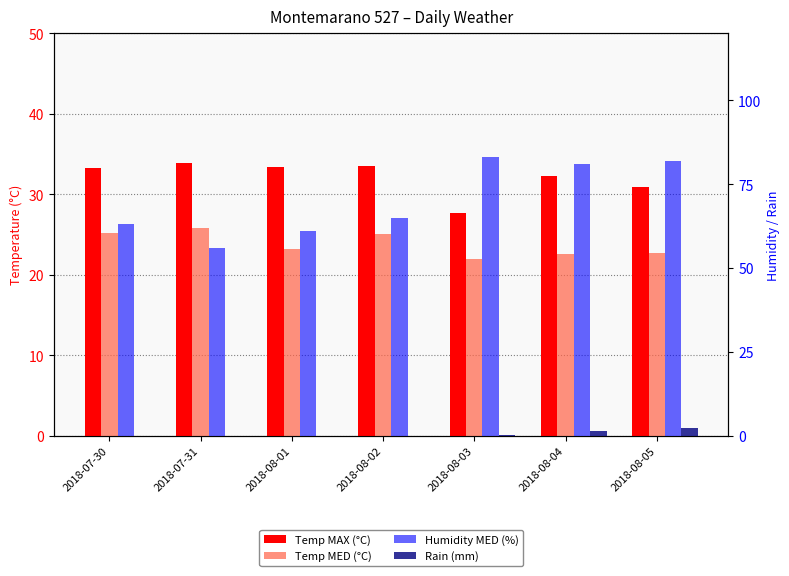

How many data points in Temp MED (°C) are above 23?

4